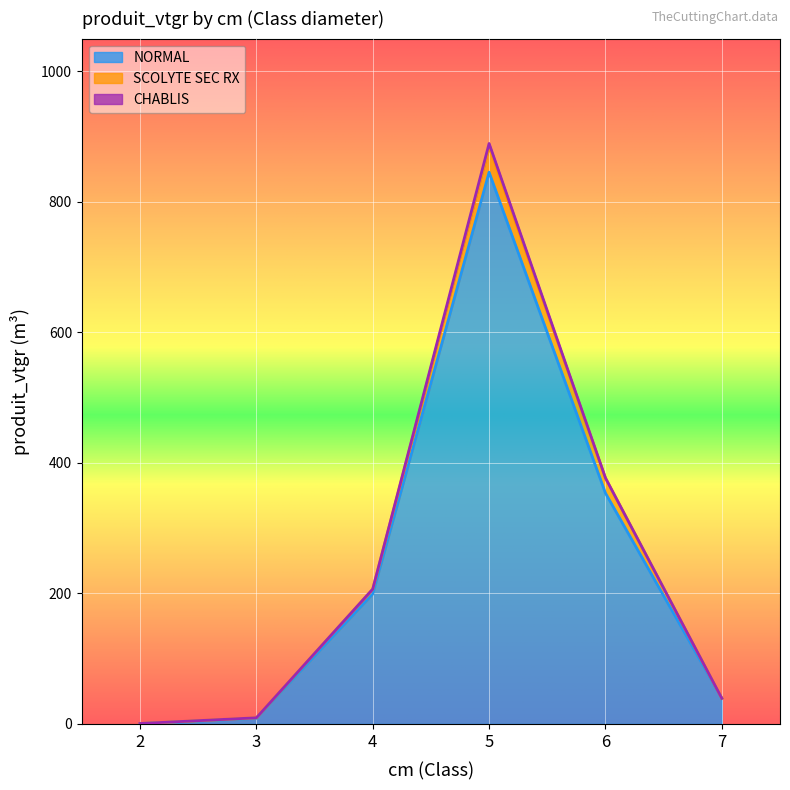

How many lines are shown in the chart?

3